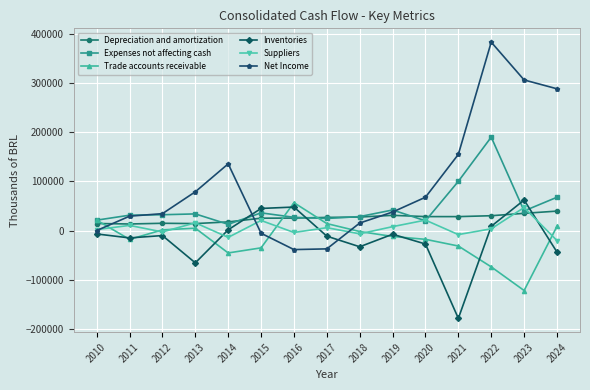

True or false: Inventories has more than 1 points higher than both neighbors.

True